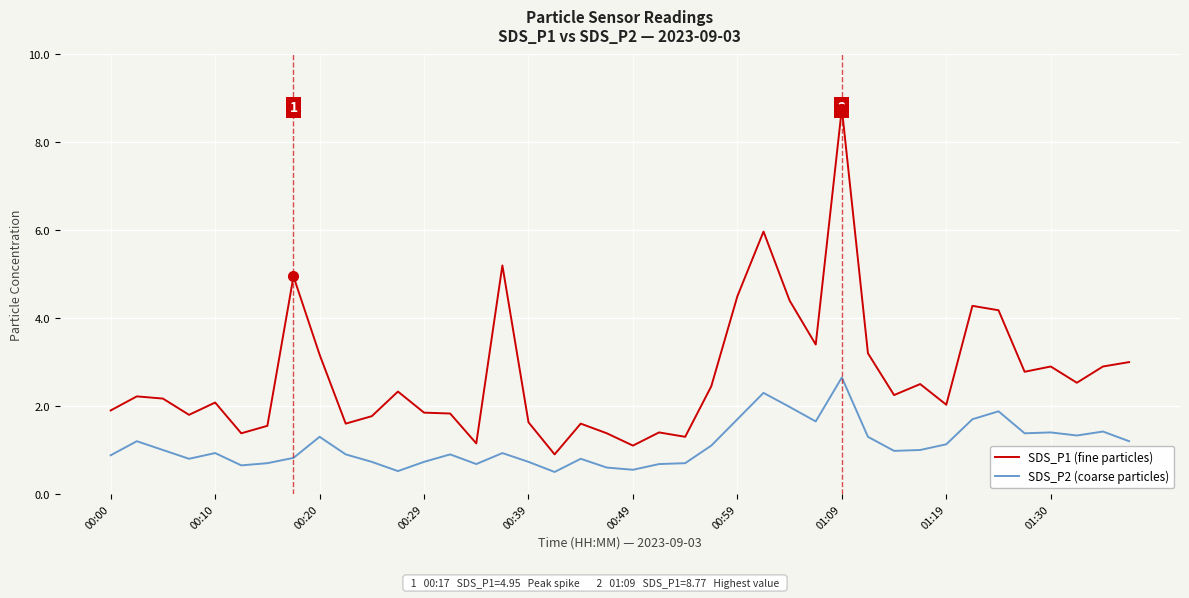

What is the minimum value for SDS_P1 (fine particles)?

0.9